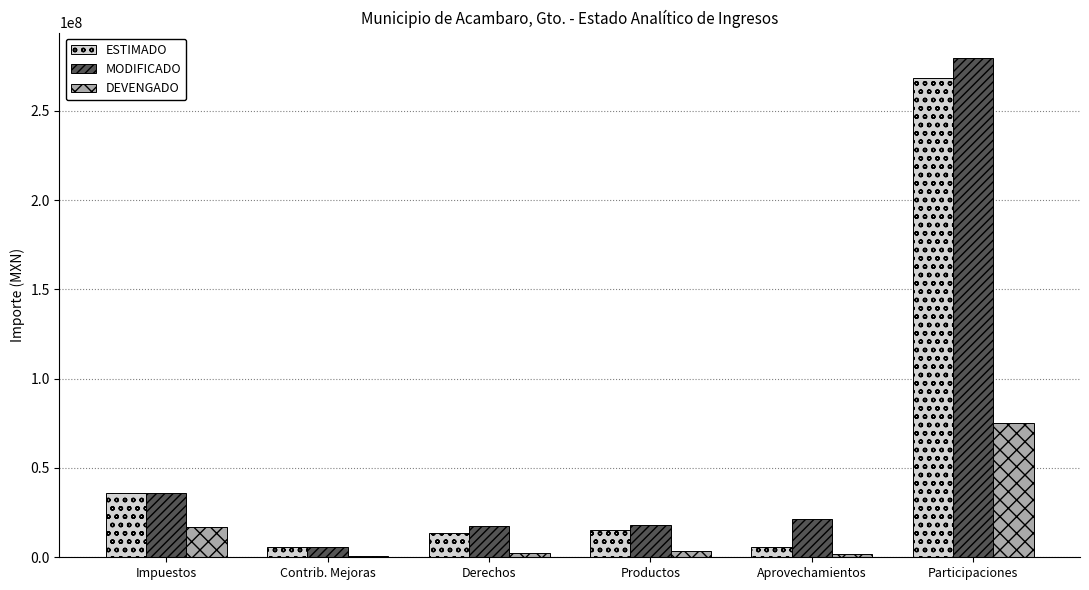

What is the value of the MODIFICADO bar at the 3rd from the left?

17292887.9